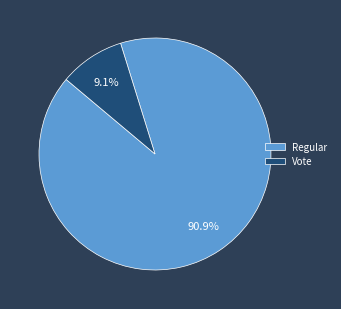

To the nearest percent, what is the difference between the largest and smallest slice percentages?

82%